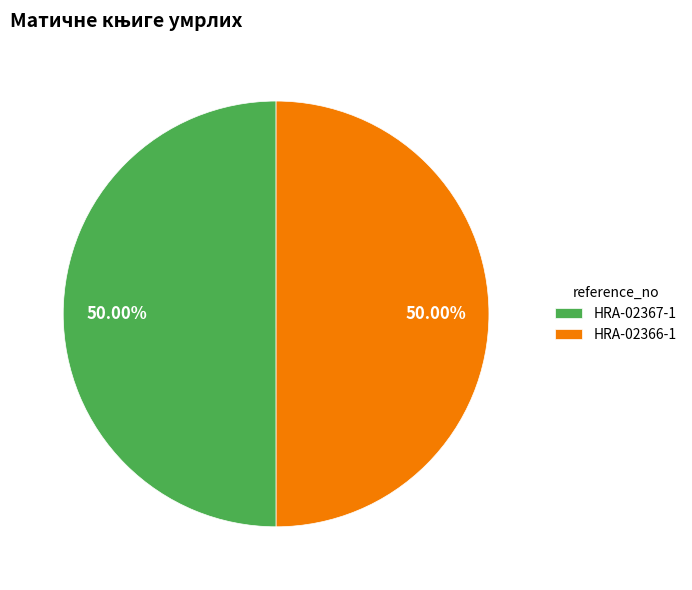

Combined, do HRA-02367-1 and HRA-02366-1 account for over 50%?

Yes